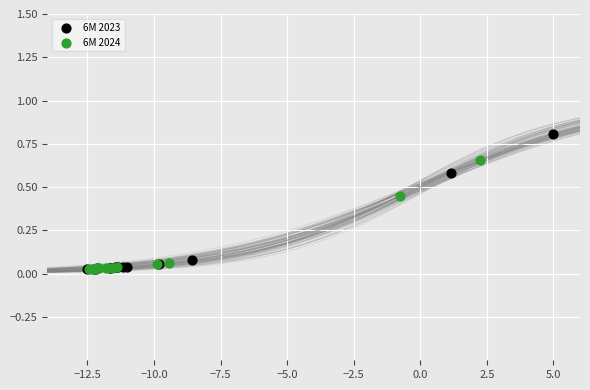

Which series reaches the maximum Y coordinate?

6M 2023